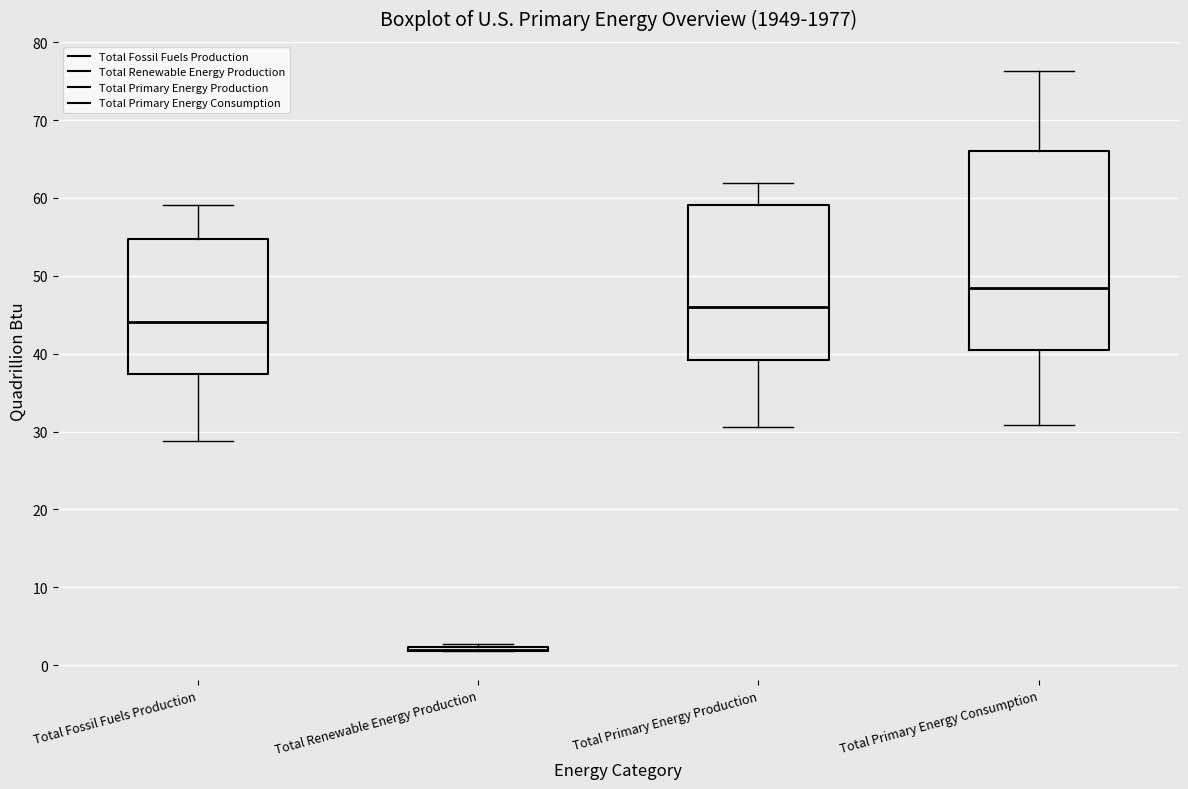

Comparing the boxes themselves (not the whiskers), which one is the tallest?

Total Primary Energy Consumption